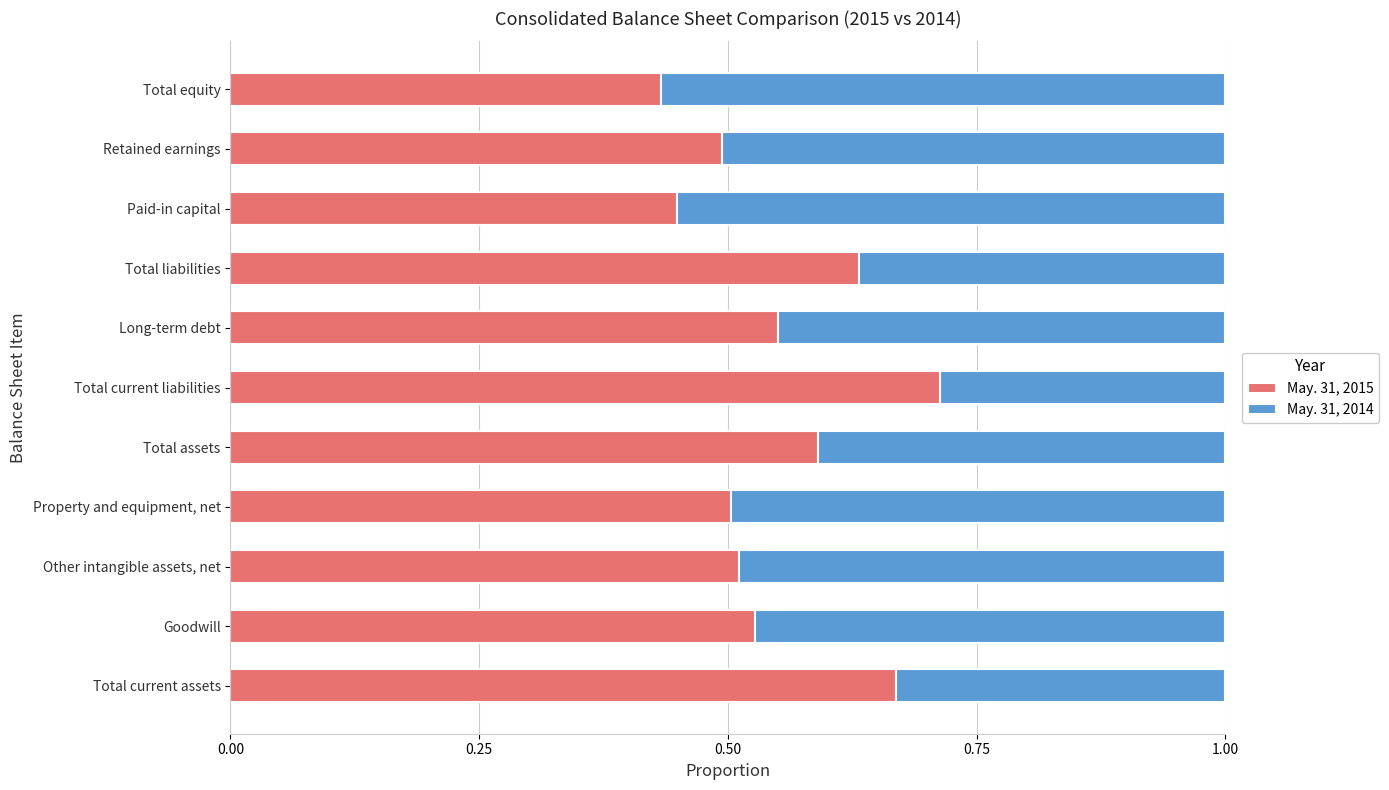

Is it true that May. 31, 2015 equals 1.0 at Total current assets?

False